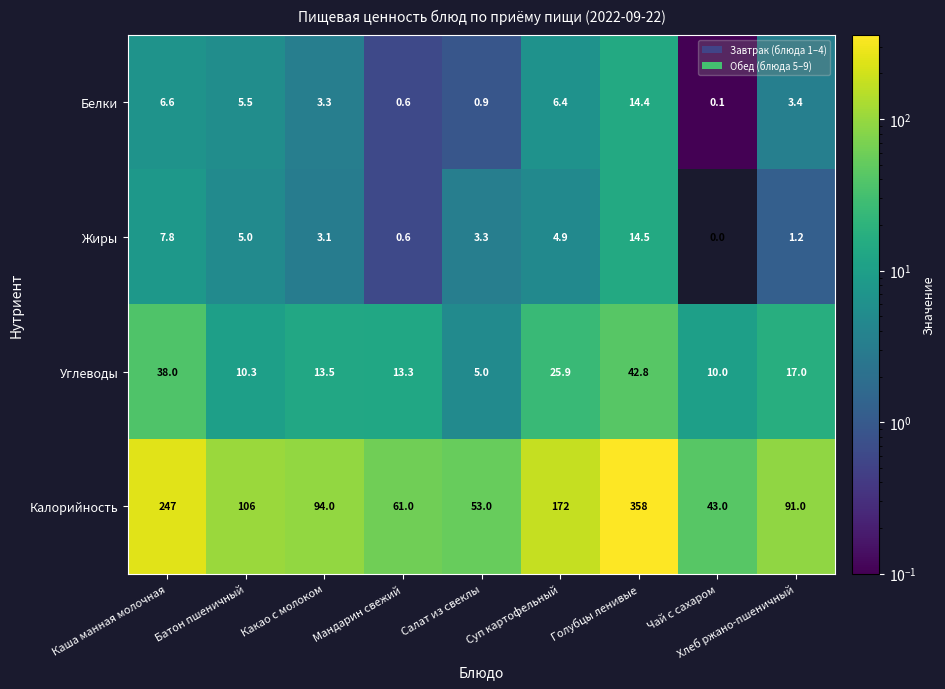

The value of Жиры at Мандарин свежий is 0.6. True or false?

True